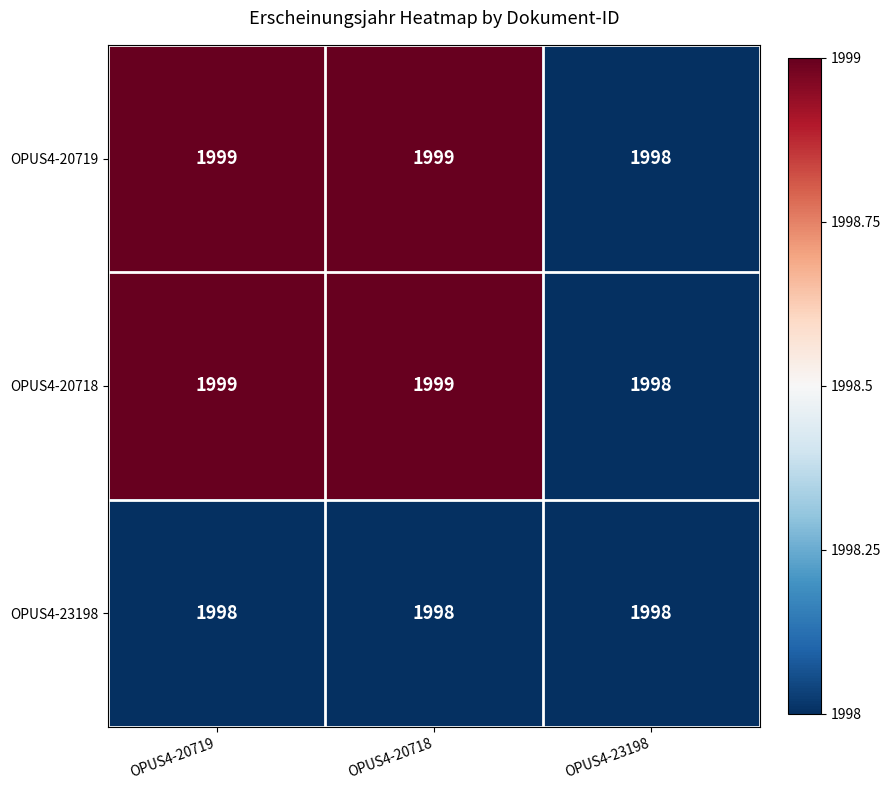

At which label is OPUS4-20719 closest to 1998?

OPUS4-23198